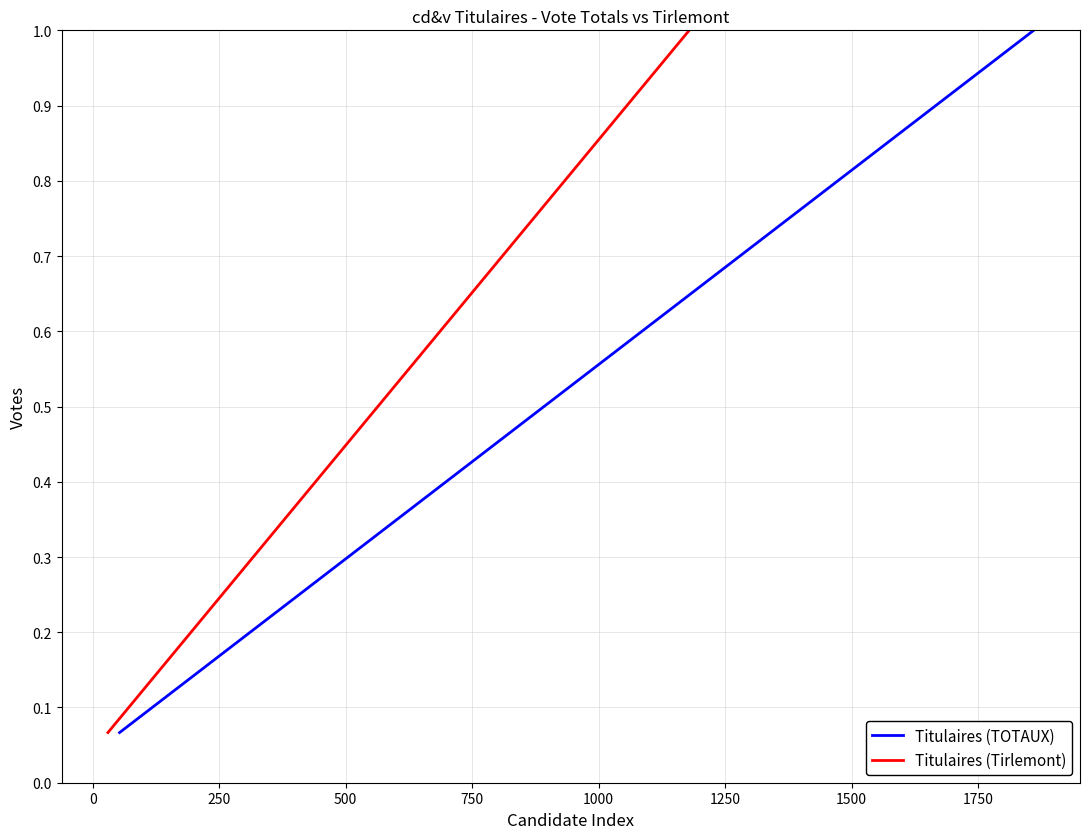

What is the maximum value for Titulaires (Tirlemont)?

1.0